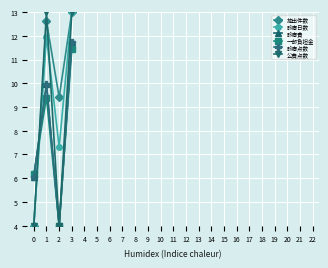

Which has a higher value, 1 or 0?

1